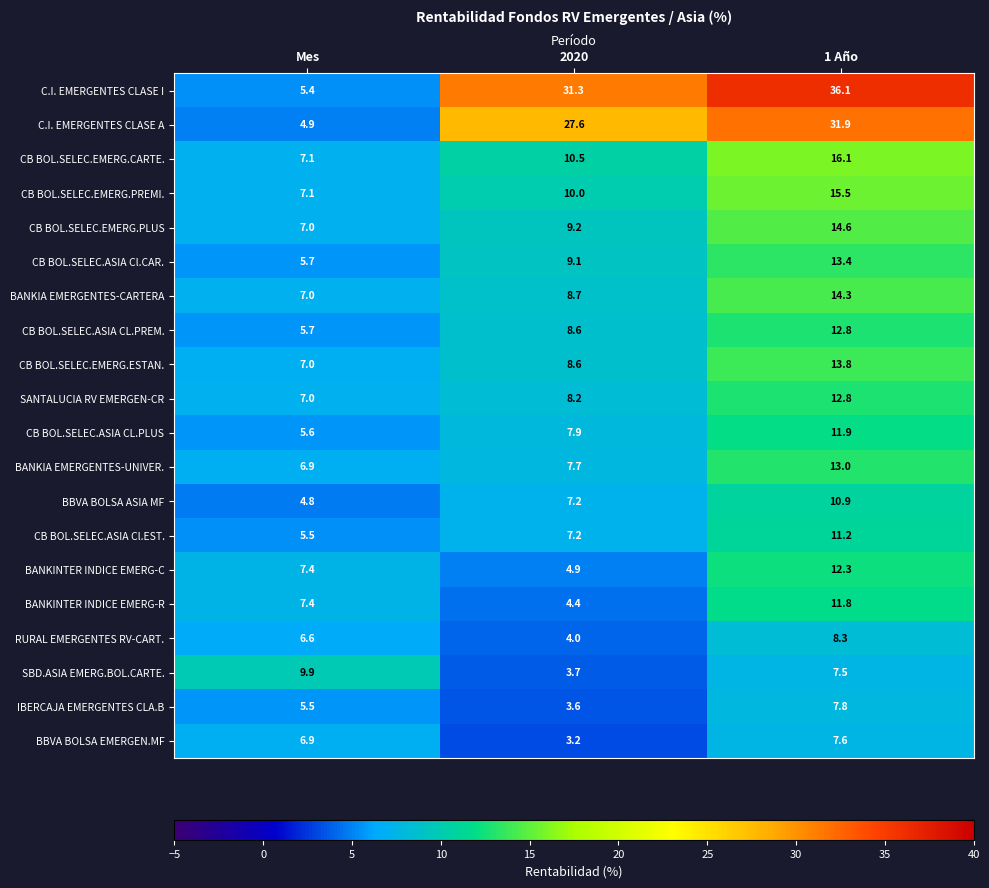

What is the average value of the CB BOL.SELEC.EMERG.CARTE. series?

11.2